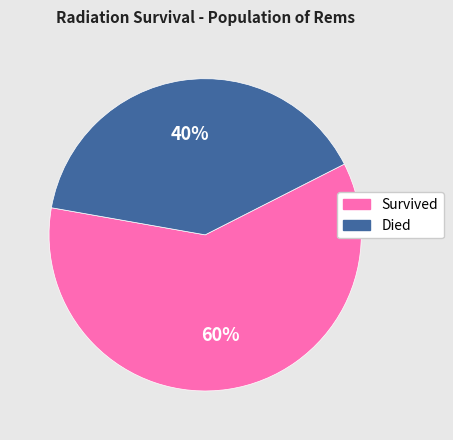

Is there any slice that represents more than half of the pie?

Yes